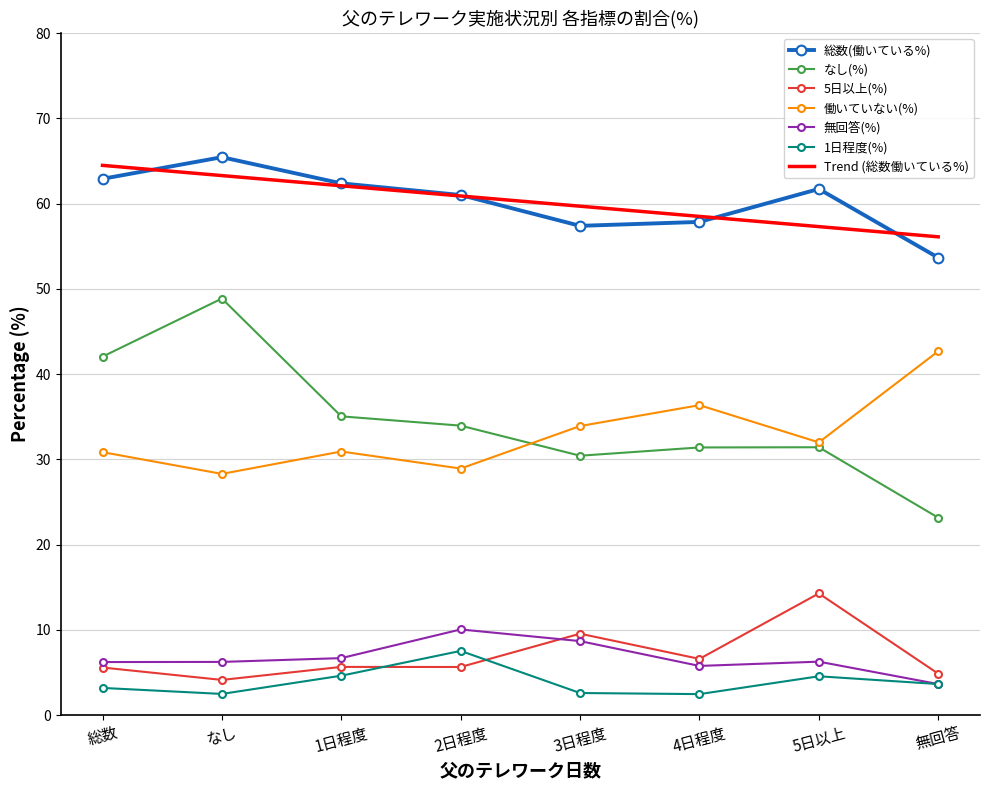

How many values in the なし(%) series exceed 33?

4